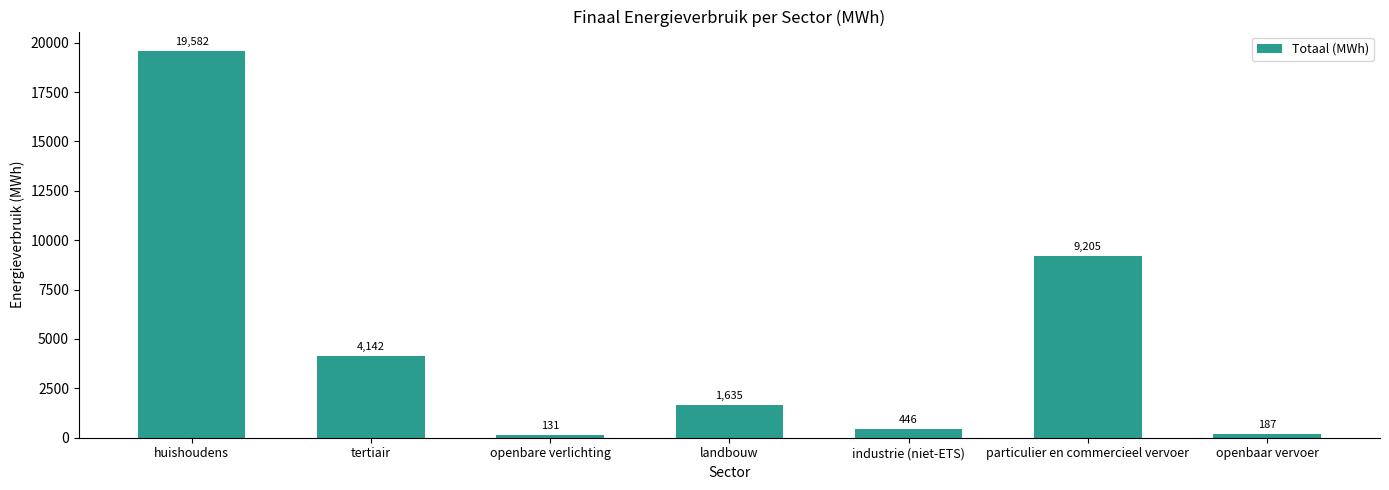

What is the difference between the maximum and minimum values?

19451.1